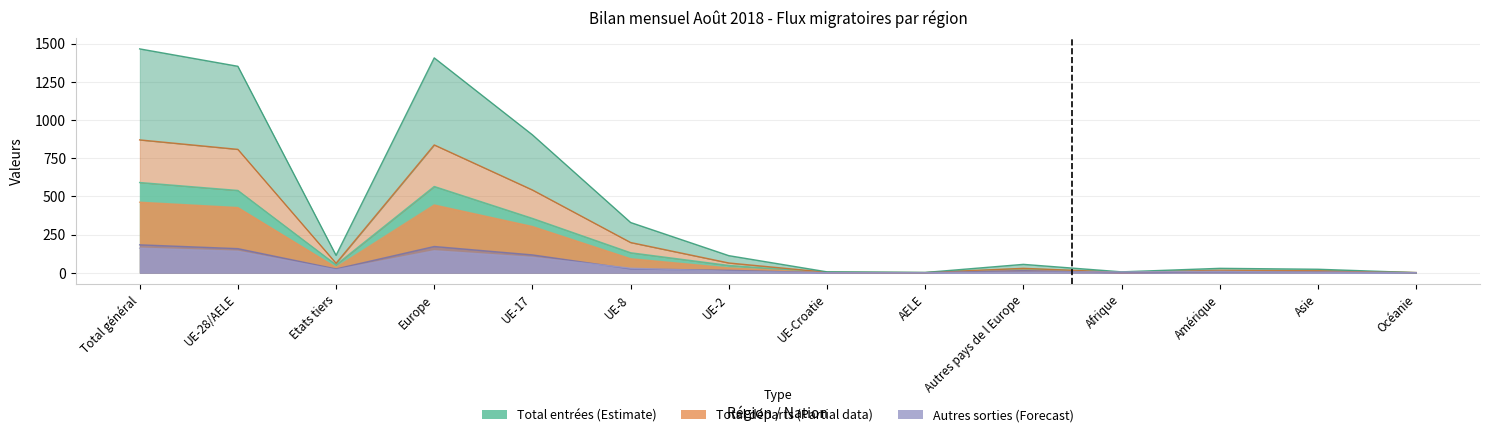

What is the label of the 2nd point from the right?

Asie